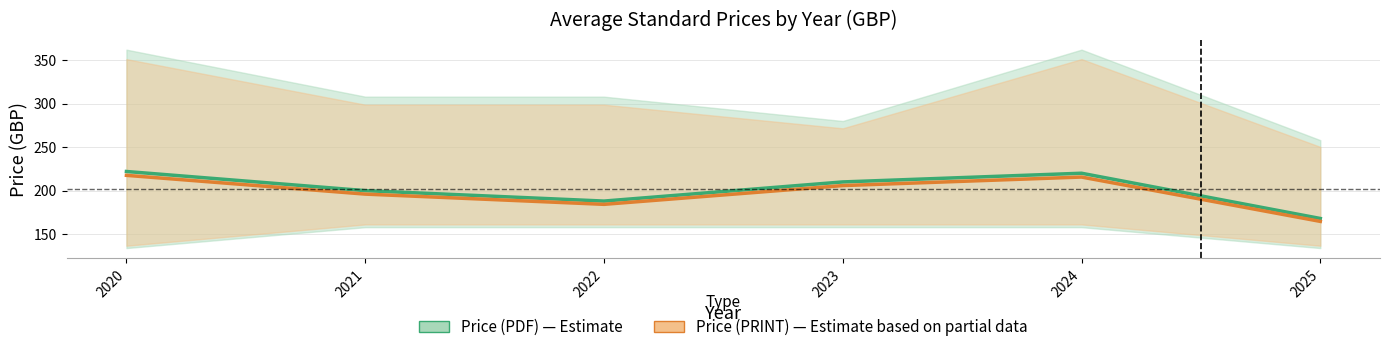

What is the difference between the second highest and second lowest values in the Price (PRINT) series?

31.4